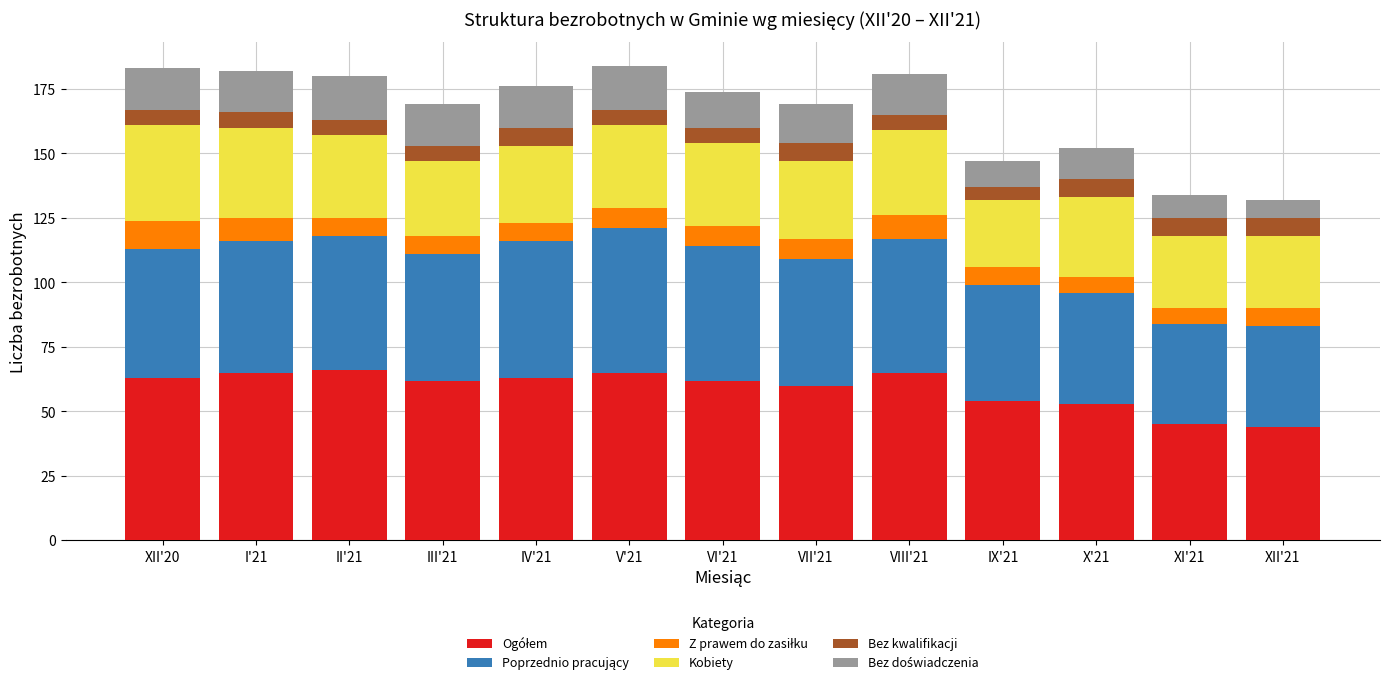

What is the total value across all series at VI'21?

174